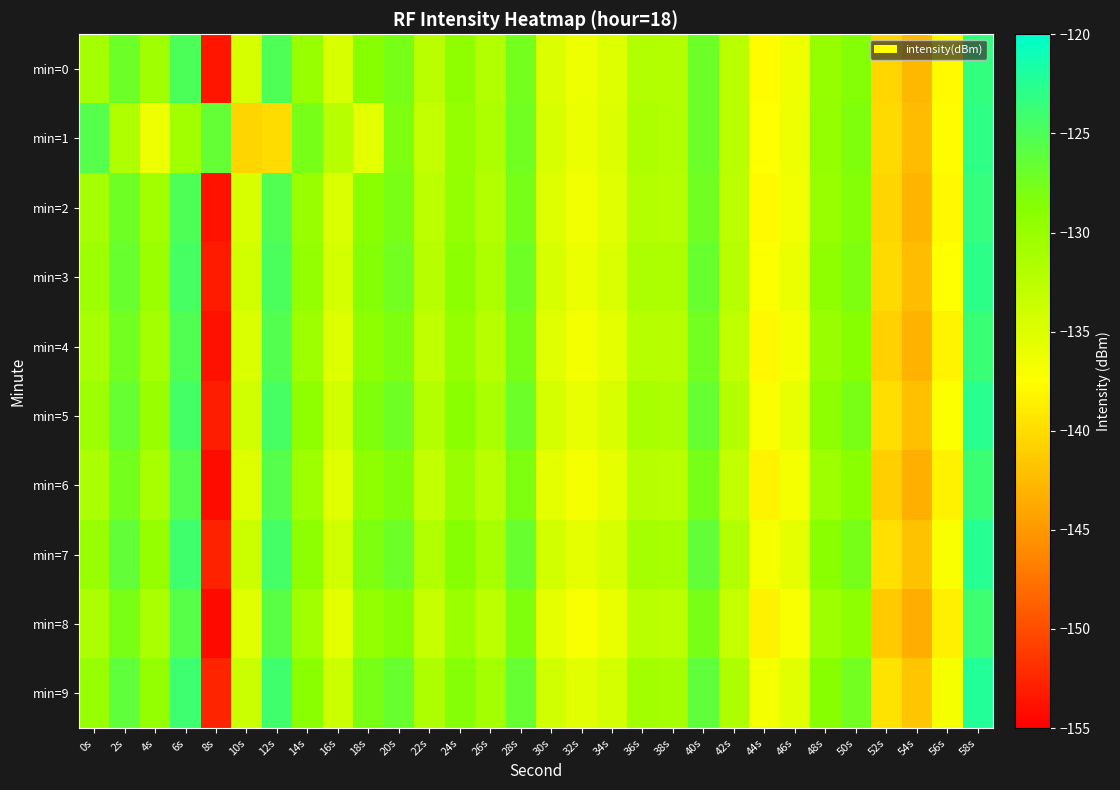

At which category does the chart reach its minimum across all series?

8s